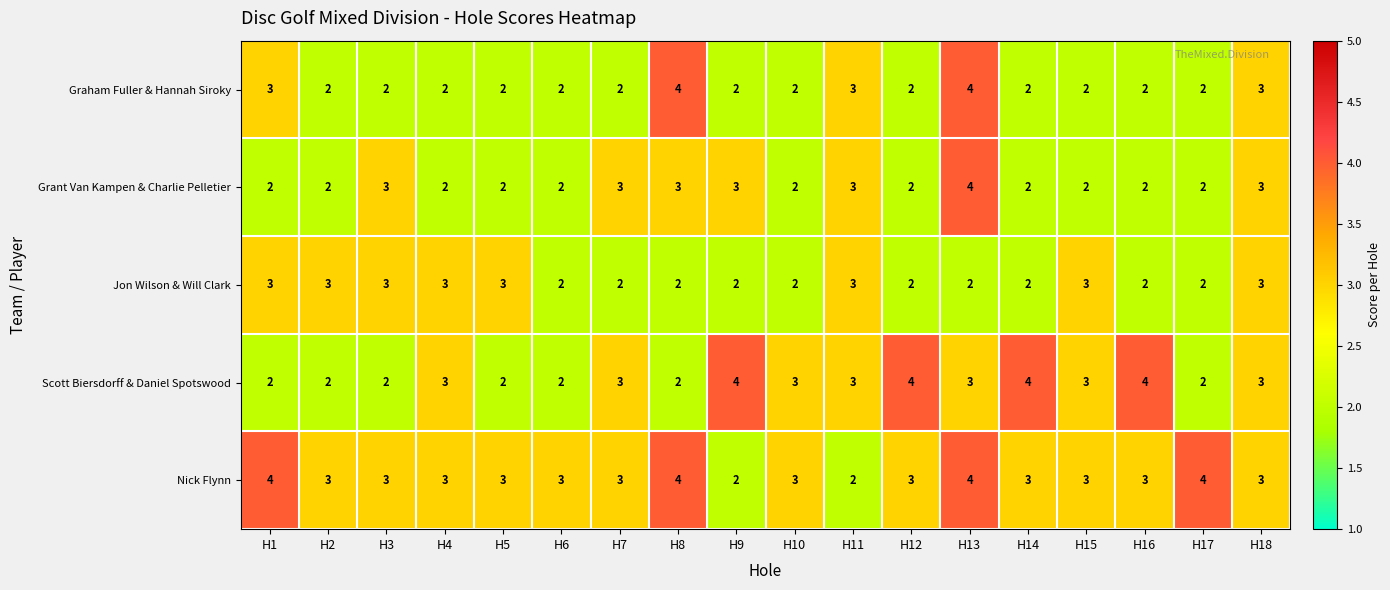

True or false: Nick Flynn has a value of 1 at H14.

False